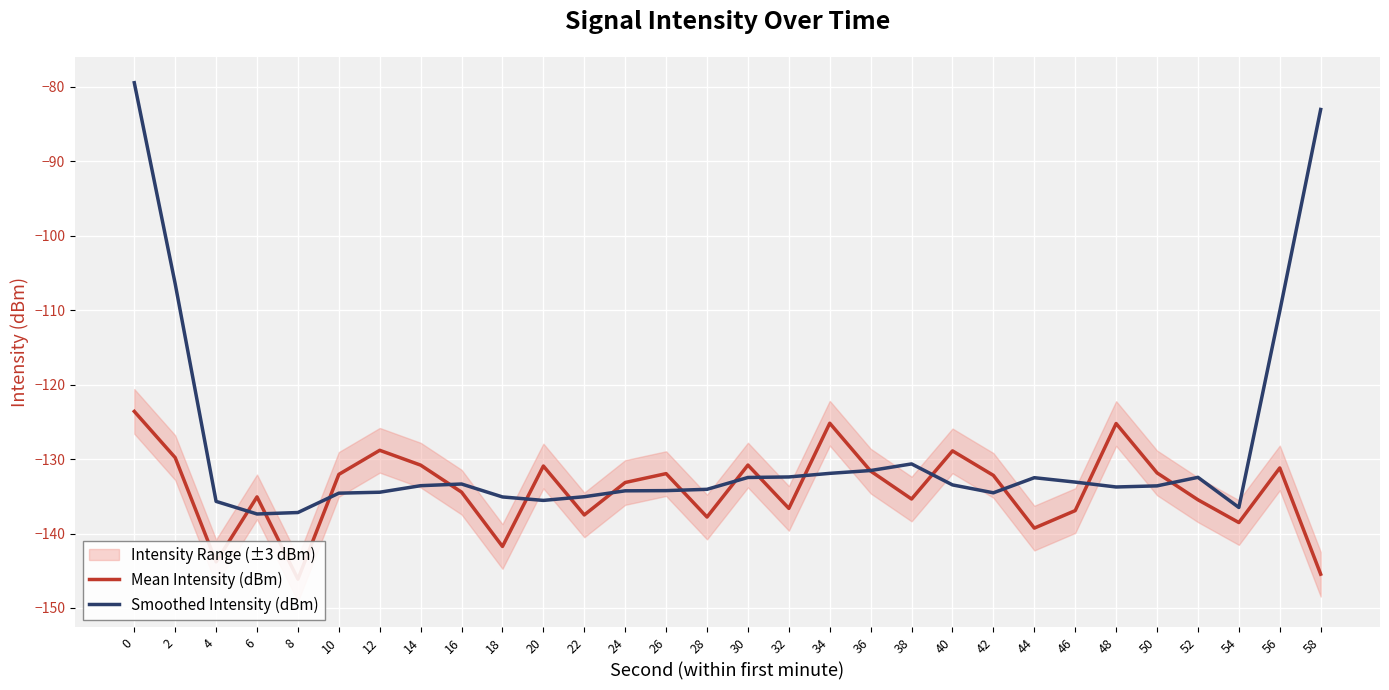

How many data points in Smoothed Intensity (dBm) are above -133?

11